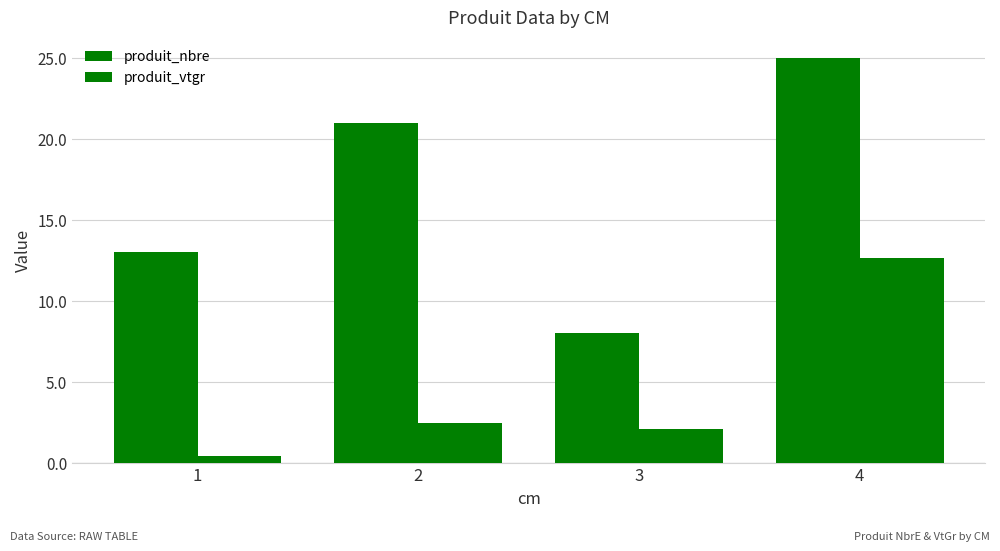

How many categories are shown in the chart?

4